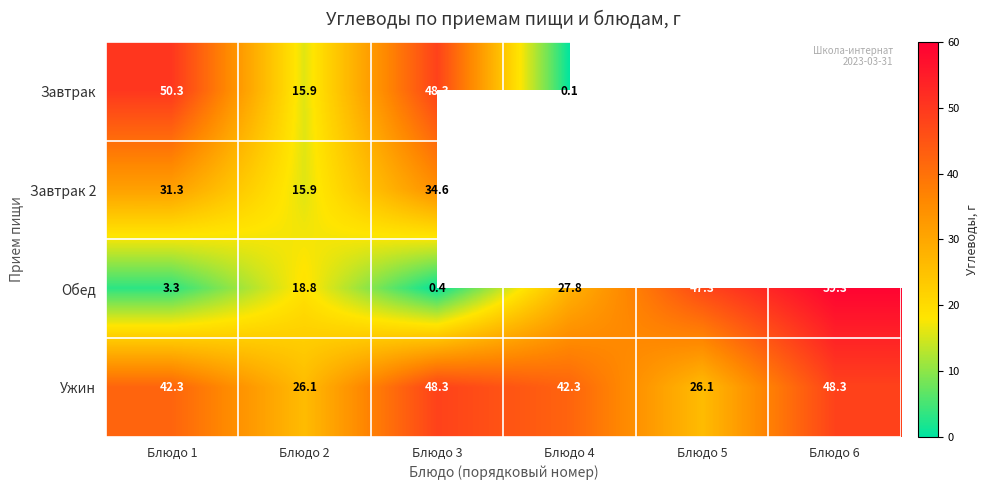

Is the value of Обед at Блюдо 3 greater than the value of Завтрак at Блюдо 4?

Yes